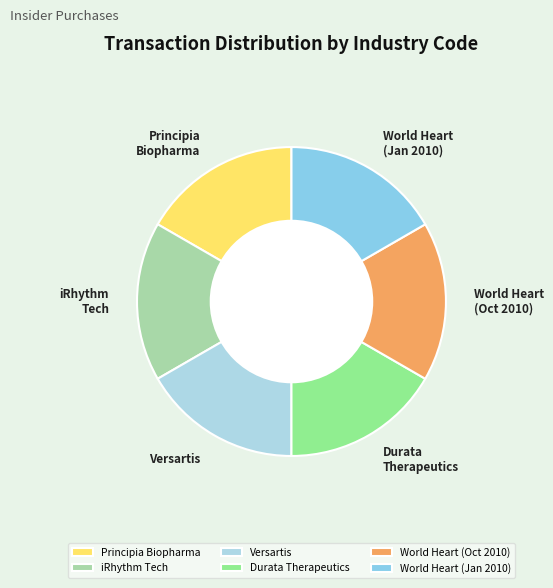

Does World Heart (Jan 2010) account for over 50% of the chart?

No